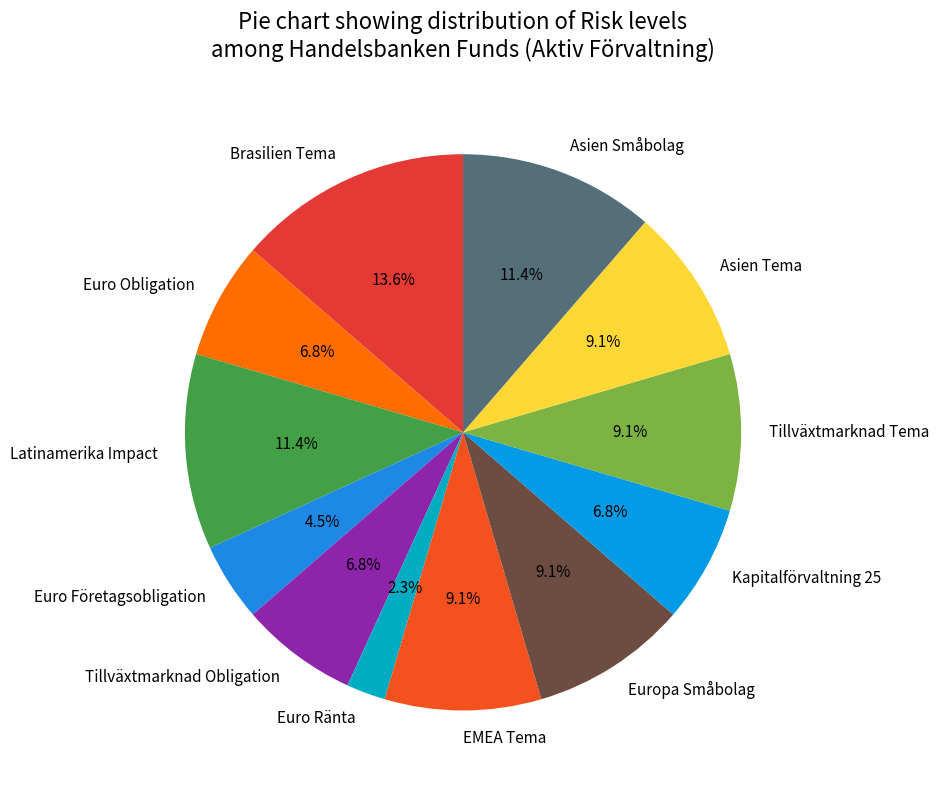

Do Latinamerika Impact and Brasilien Tema together represent more than half of the pie?

No